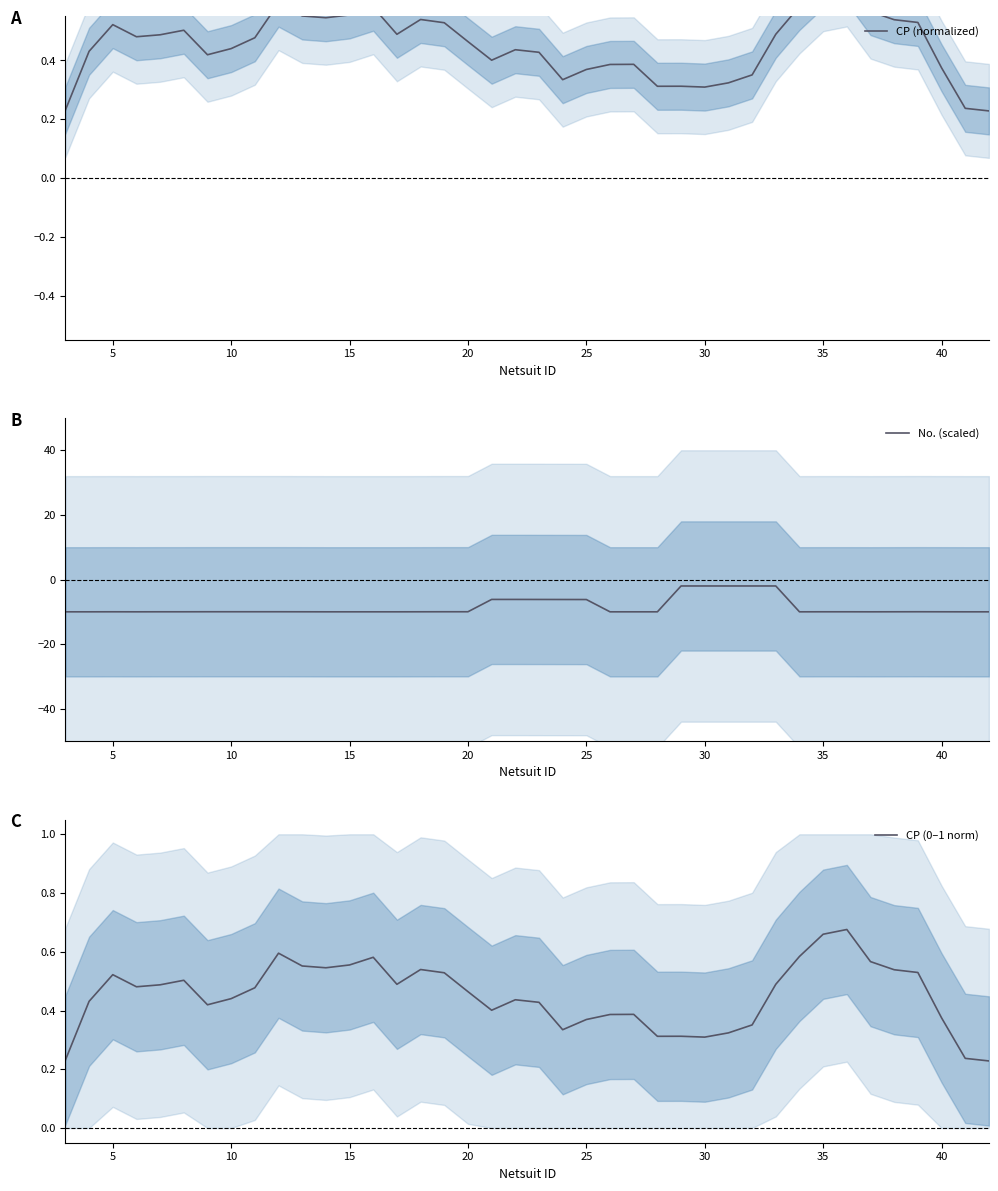

True or false: No. (scaled) has a value of -4.9 at 10.

False